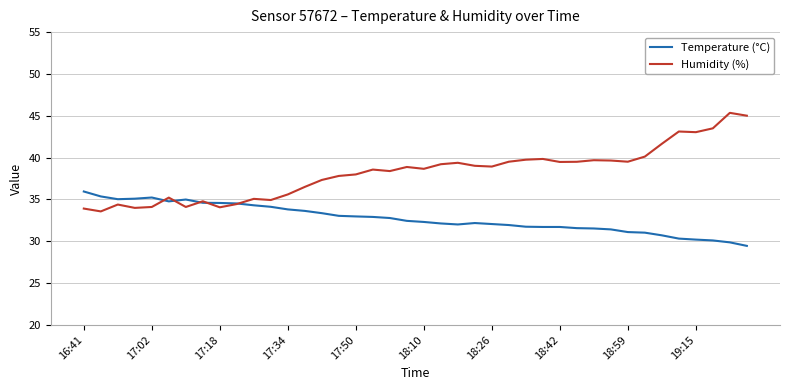

Which series has the widest spread of values?

Humidity (%)